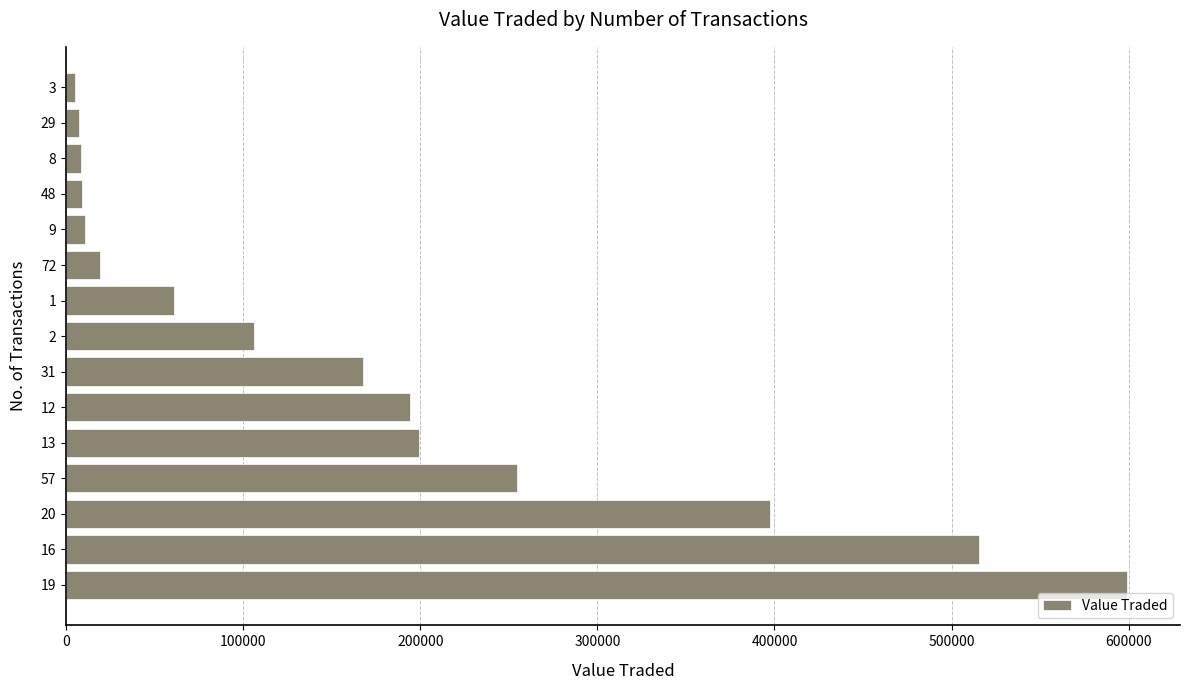

What is the sum of all values?

2554363